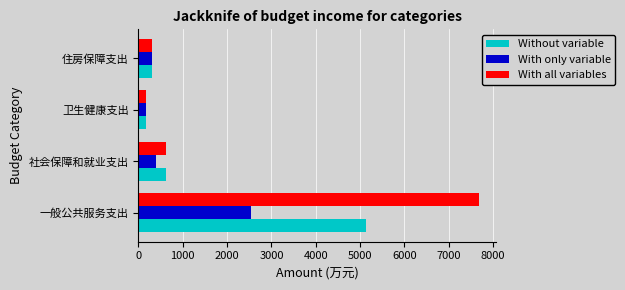

Where is Without variable nearest to the value 2642?

社会保障和就业支出